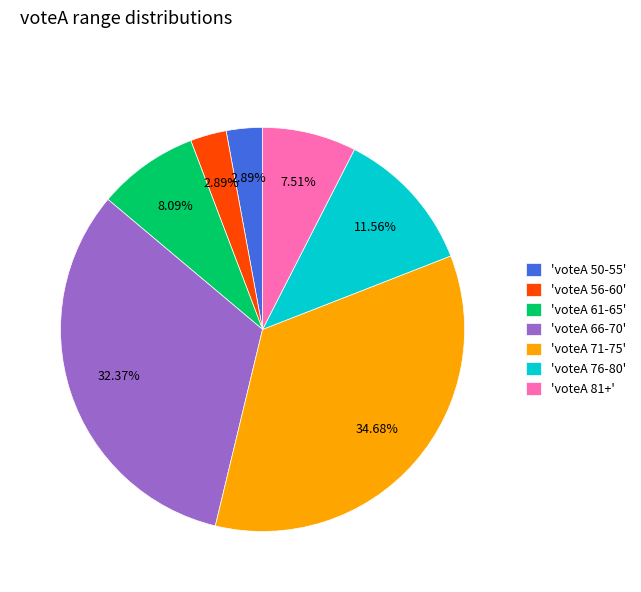

Is the sum of 'voteA 81+' and 'voteA 61-65' greater than half?

No